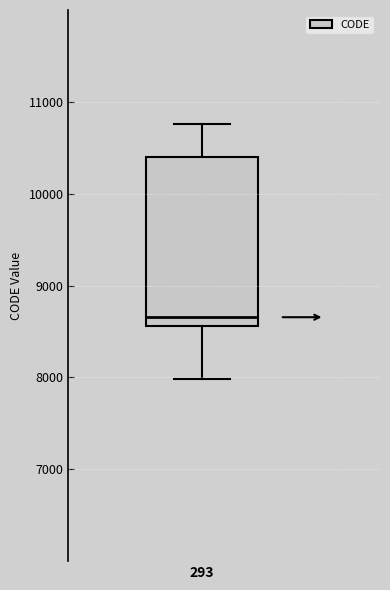

Where does the lower whisker of the box at x = 293 end on the y-axis? The values are not printed on the chart, so give them approximately, as read against the axis.

8000